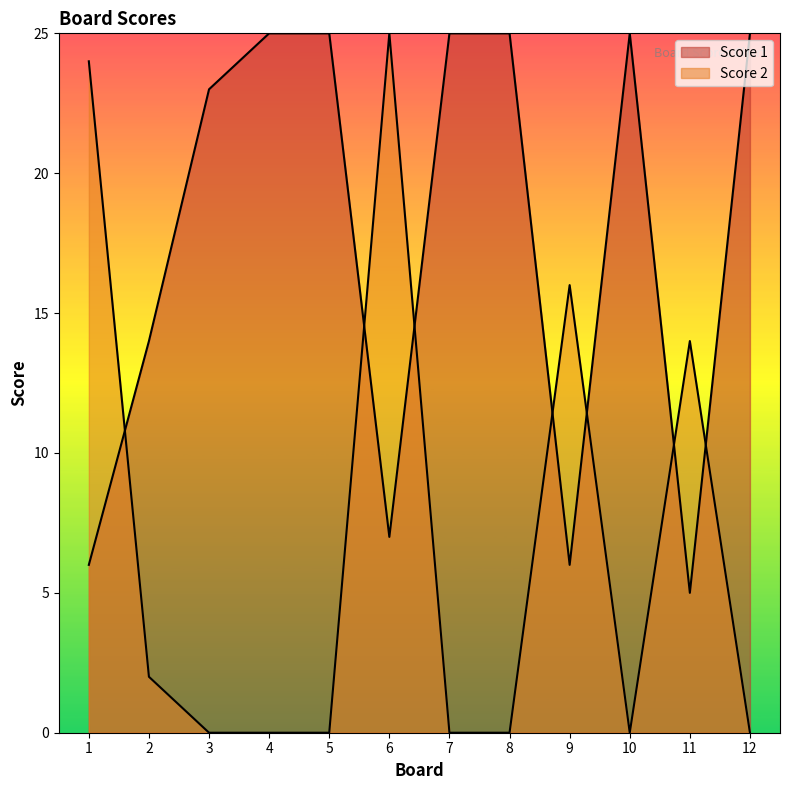

What is the highest value of the Score 1 series?

25